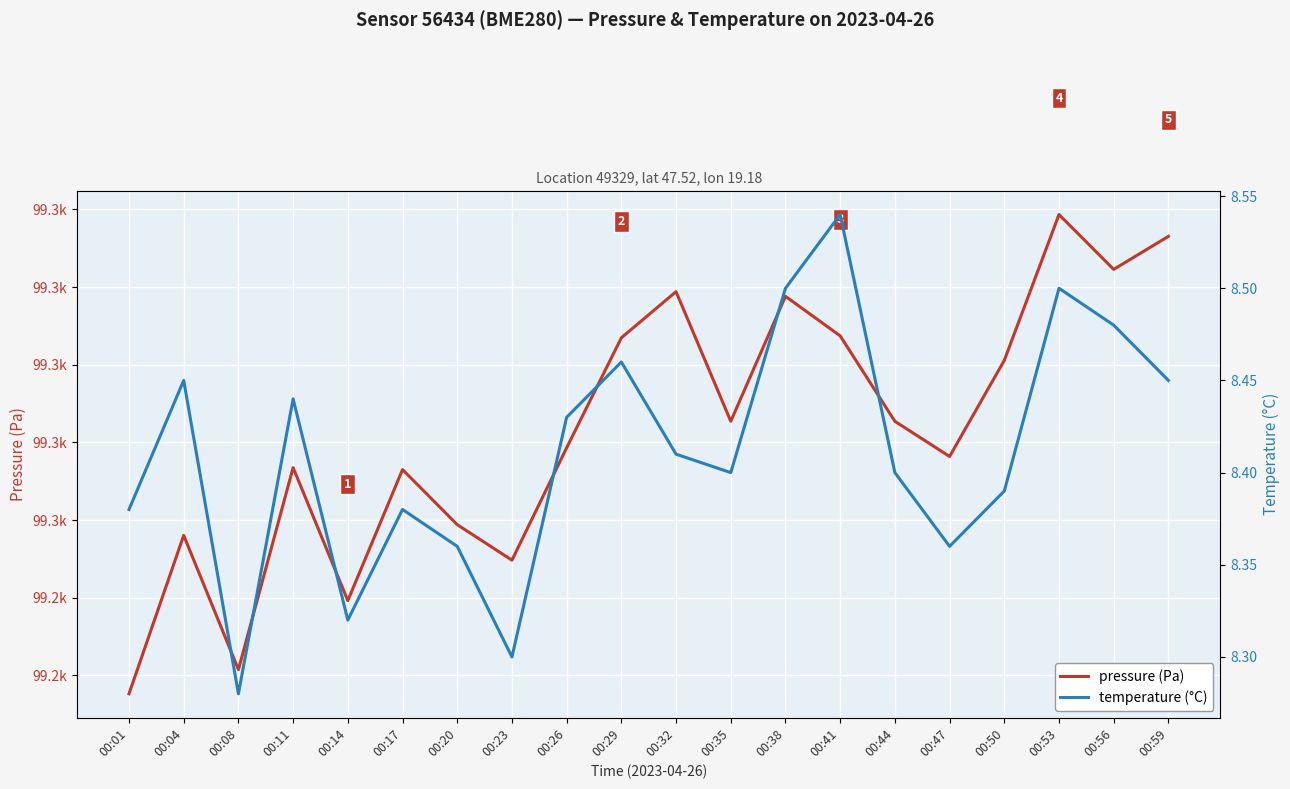

True or false: temperature (°C) and pressure (Pa) intersect in this chart.

False